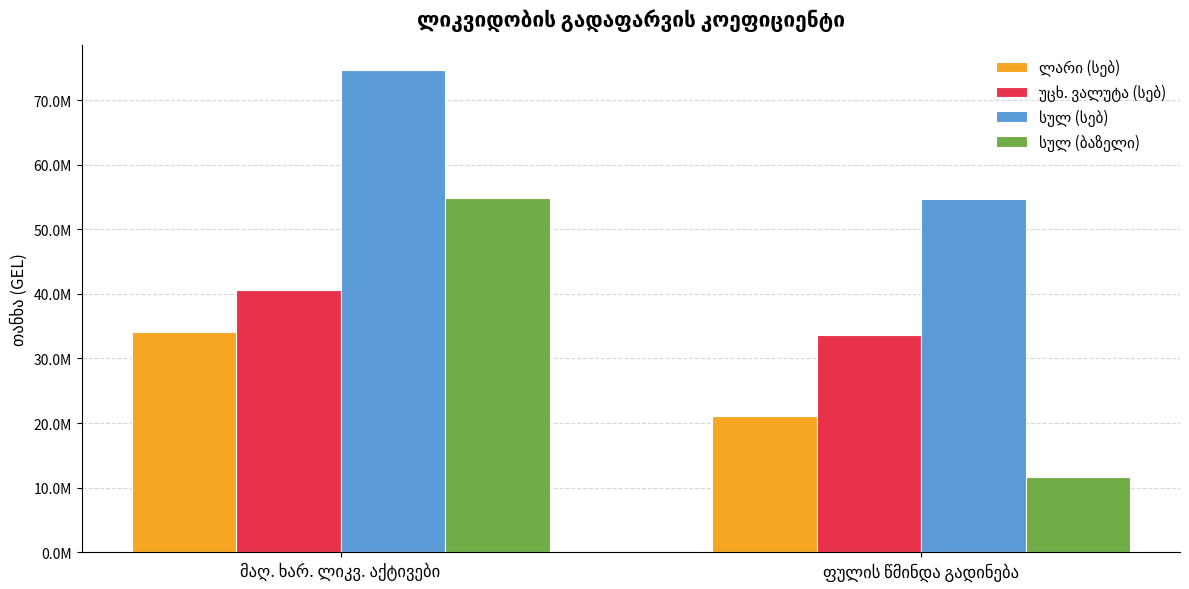

Which has a higher value, მაღ. ხარ. ლიკვ. აქტივები or ფულის წმინდა გადინება?

მაღ. ხარ. ლიკვ. აქტივები